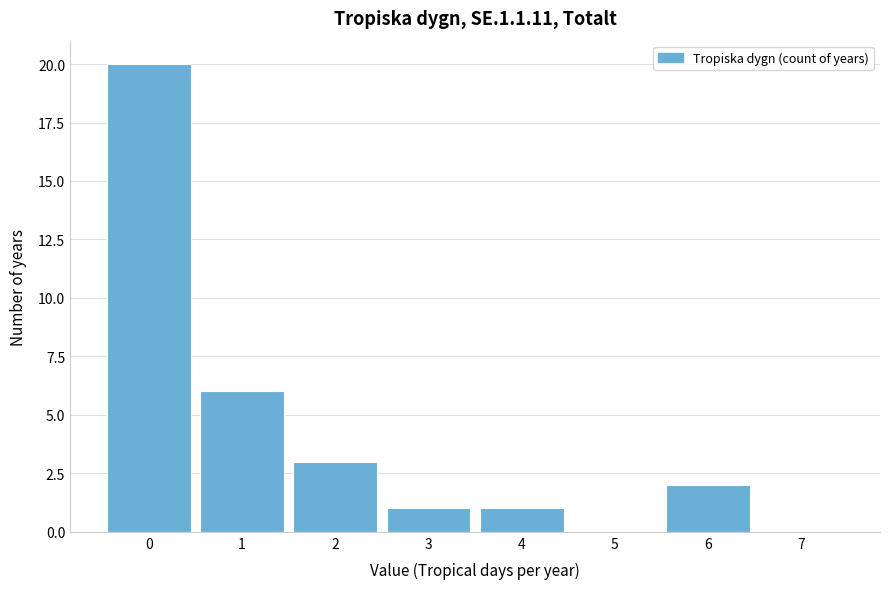

How tall is the bar that spans 5.5 to 6.5 on the x-axis? The values are not printed on the chart, so give them approximately, as read against the axis.

2